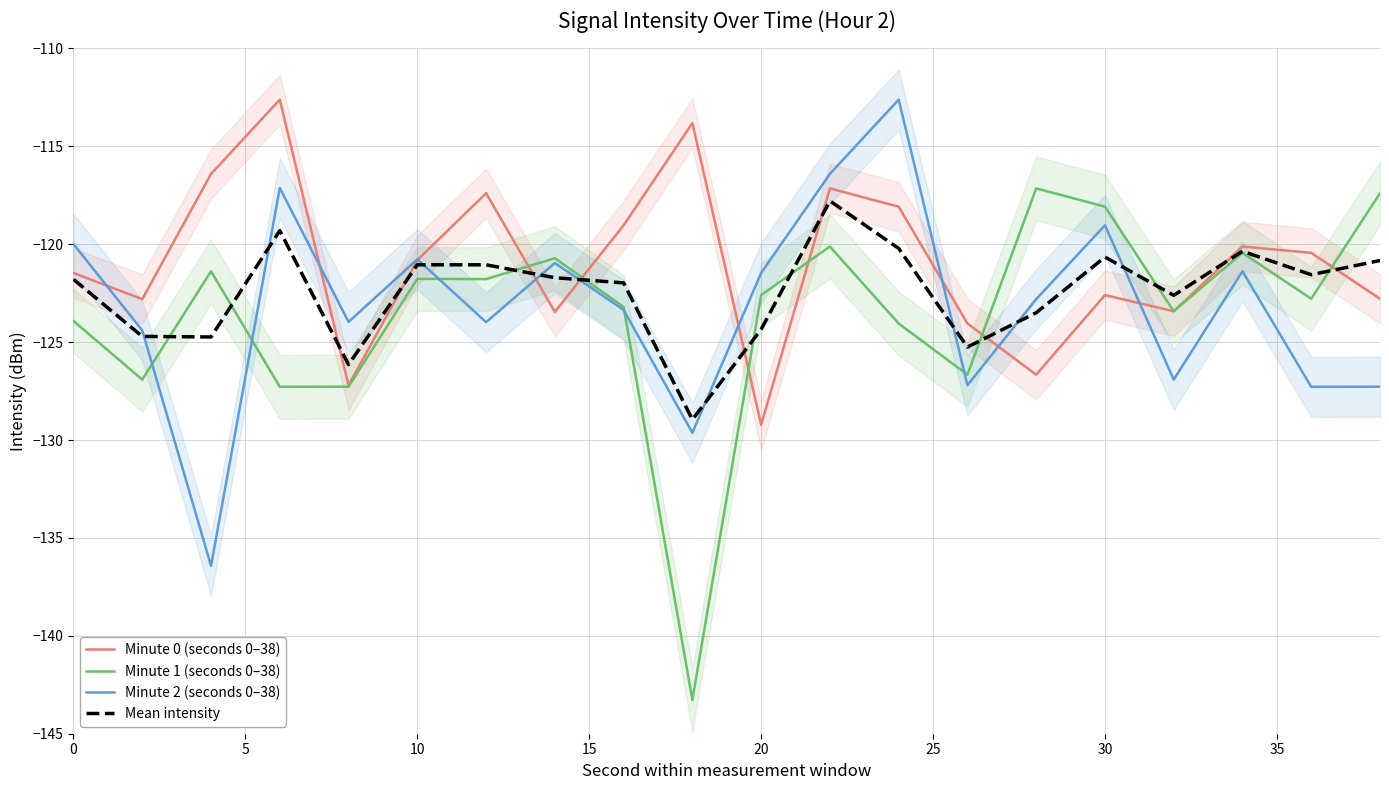

What are all the series names shown in the legend?

Minute 0 (seconds 0–38), Minute 1 (seconds 0–38), Minute 2 (seconds 0–38), Mean intensity